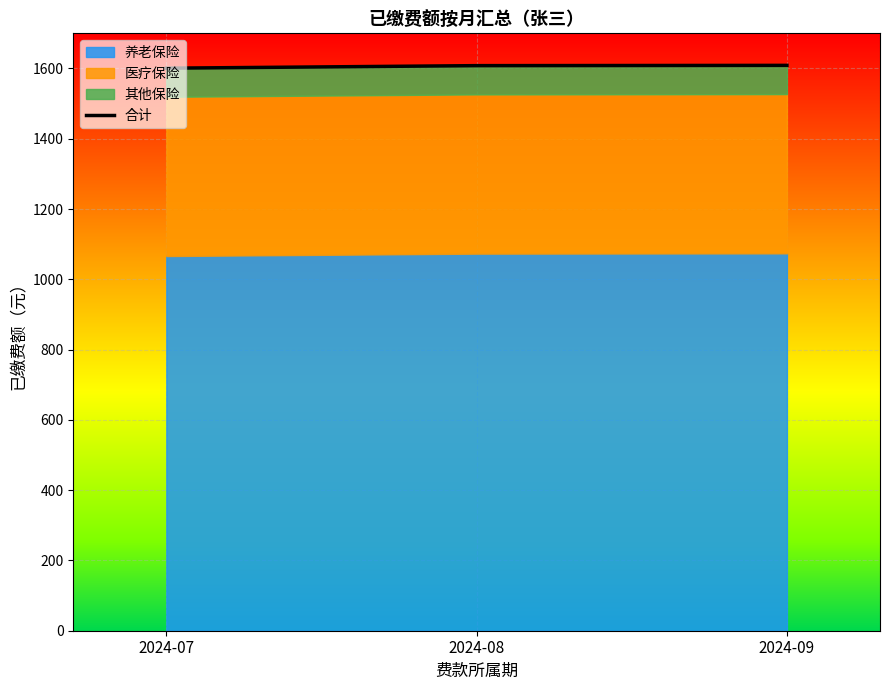

What is the difference between the maximum and minimum values?

8.0